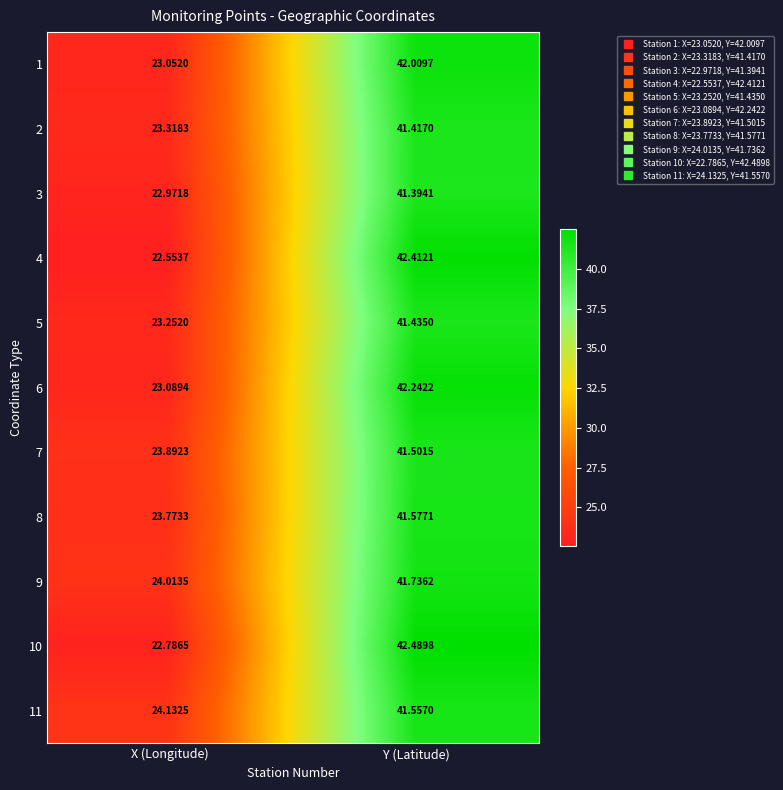

Is the value of 11 at Y (Latitude) greater than the value of 2 at Y (Latitude)?

Yes